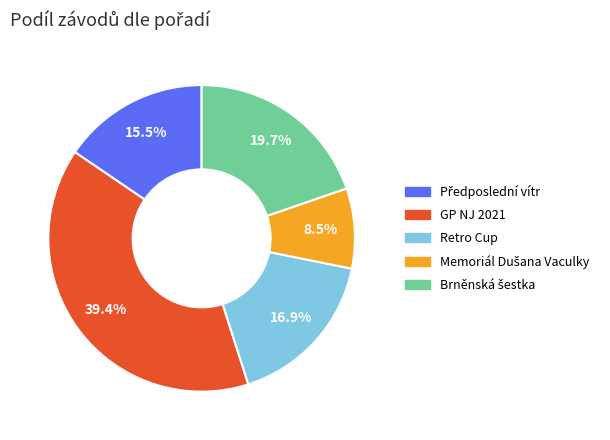

How many slices are in this pie chart?

5